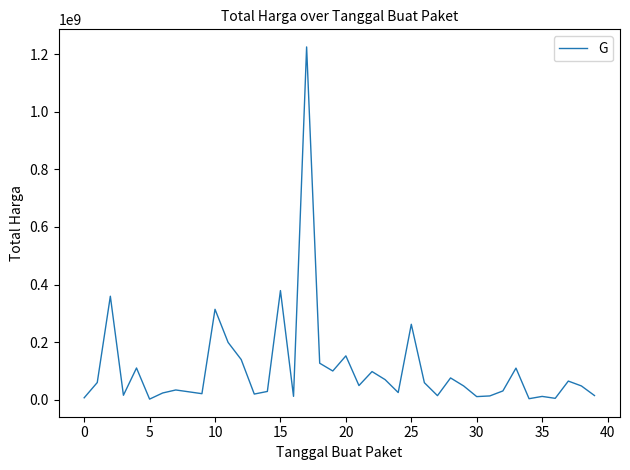

What is the maximum value shown in the chart?

1224682000